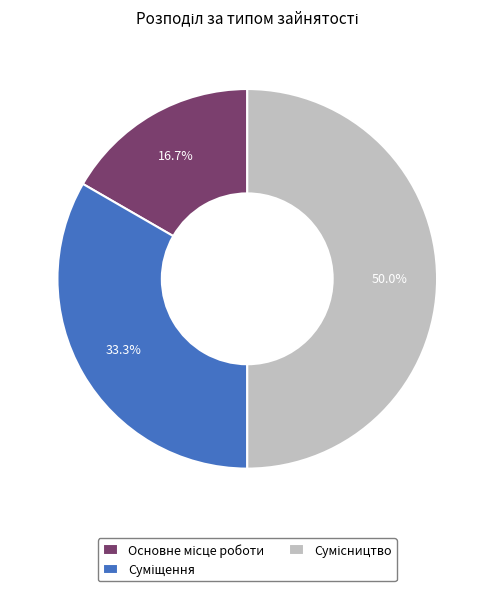

Which category has the smallest portion of the pie?

Основне місце роботи